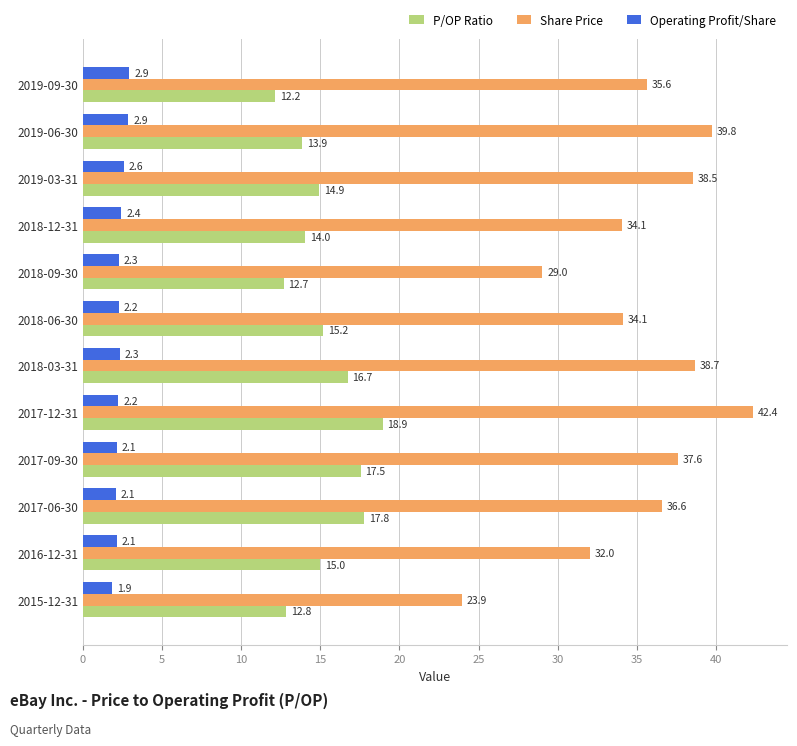

The P/OP Ratio series shows 17.5 at 2017-09-30. True or false?

True